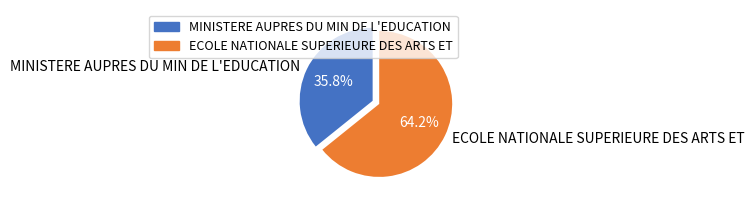

What is the majority slice?

ECOLE NATIONALE SUPERIEURE DES ARTS ET